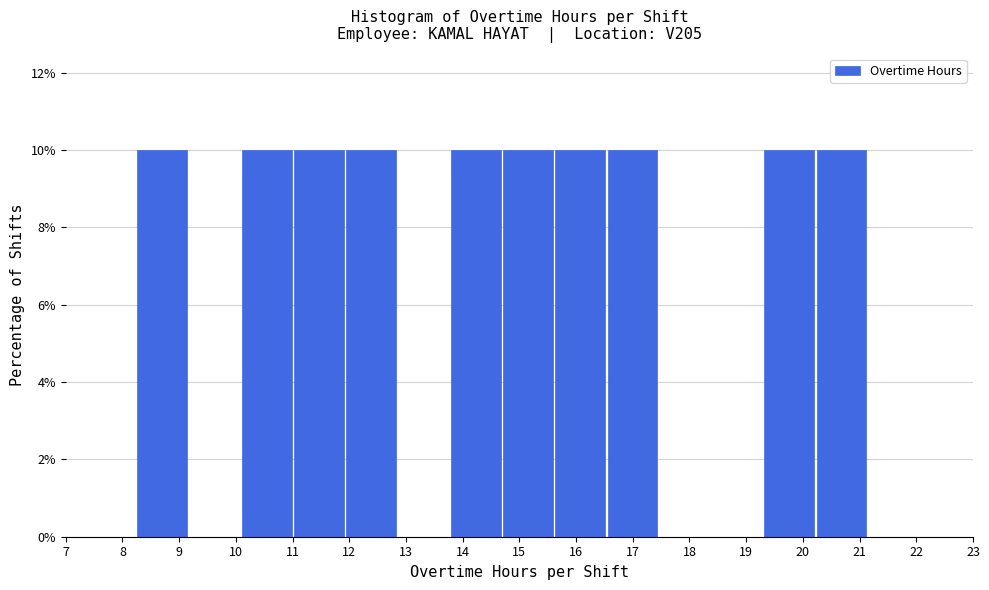

Reading left to right, transcribe this chart: for each bar, give the range it covers on the x-axis and its height. Neither the bar edges nor the heights are printed on the chart, so give them approximately, as read against the axes.

8.2 to 9.2: 10
9.2 to 10.1: 0
10.1 to 11.0: 10
11.0 to 11.9: 10
11.9 to 12.8: 10
12.8 to 13.8: 0
13.8 to 14.7: 10
14.7 to 15.6: 10
15.6 to 16.5: 10
16.5 to 17.5: 10
17.5 to 18.4: 0
18.4 to 19.3: 0
19.3 to 20.2: 10
20.2 to 21.1: 10